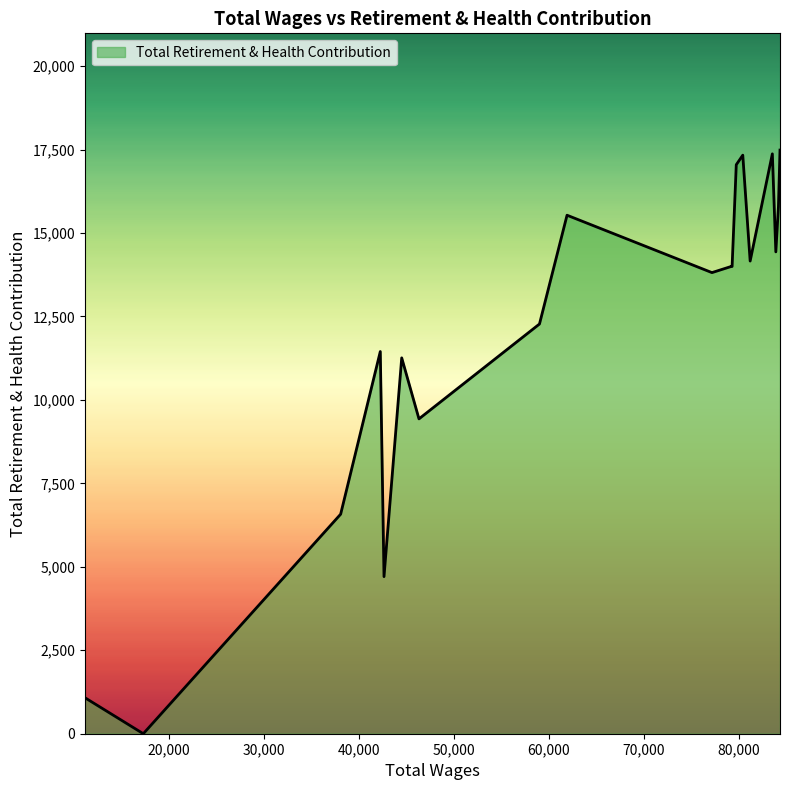

What is the difference between the maximum and minimum values?

17485